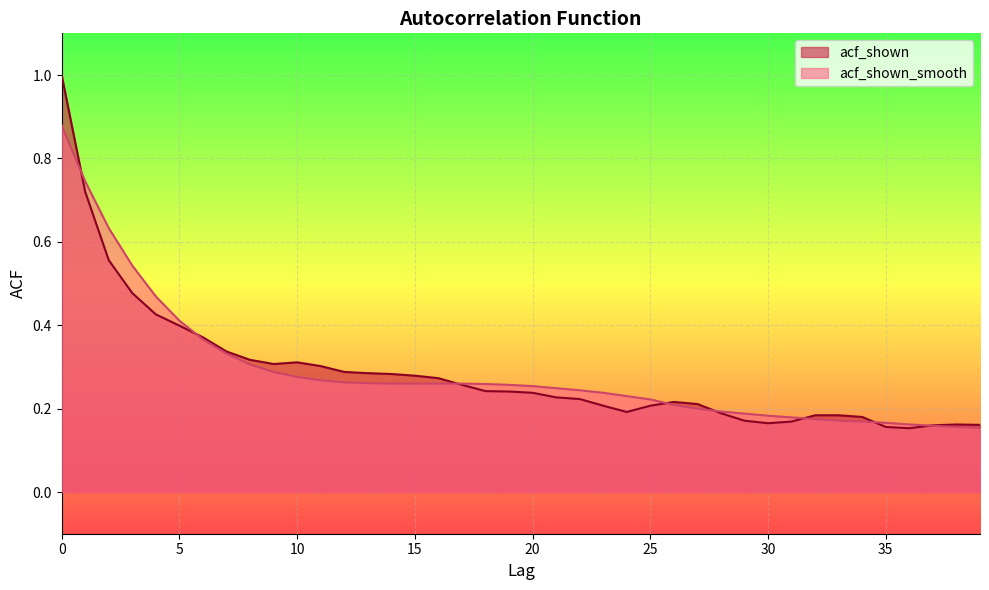

Reading right to left, extract all data points from this chart.

acf_shown: 0.2	0.2	0.2	0.2	0.2	0.2	0.2	0.2	0.2	0.2	0.2	0.2	0.2	0.2	0.2	0.2	0.2	0.2	0.2	0.2	0.2	0.2	0.3	0.3	0.3	0.3	0.3	0.3	0.3	0.3	0.3	0.3	0.3	0.4	0.4	0.4	0.5	0.6	0.7	1.0
acf_shown_smooth: 0.2	0.2	0.2	0.2	0.2	0.2	0.2	0.2	0.2	0.2	0.2	0.2	0.2	0.2	0.2	0.2	0.2	0.2	0.2	0.3	0.3	0.3	0.3	0.3	0.3	0.3	0.3	0.3	0.3	0.3	0.3	0.3	0.3	0.4	0.4	0.5	0.5	0.6	0.7	0.9